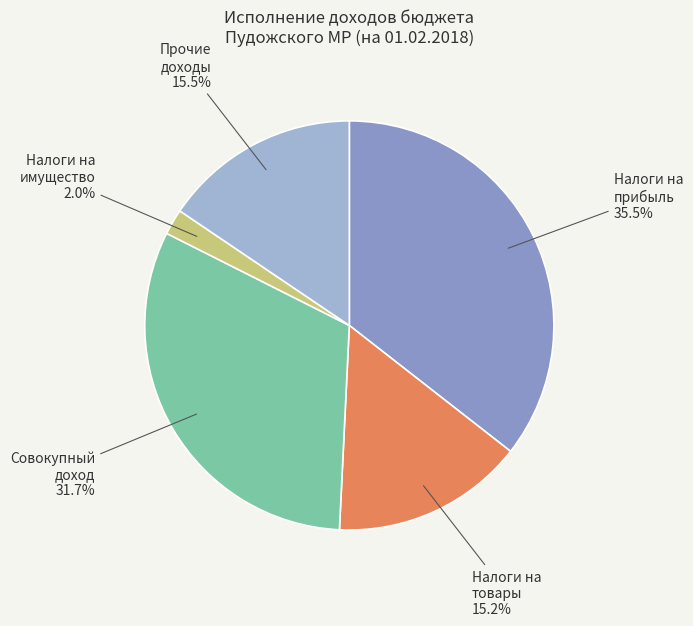

Count the number of slices in the pie.

5